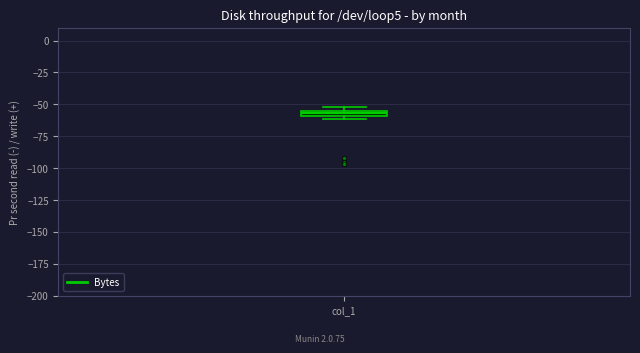

Where is the lower edge of the box for col_1 on the y-axis? The values are not printed on the chart, so give them approximately, as read against the axis.

-60